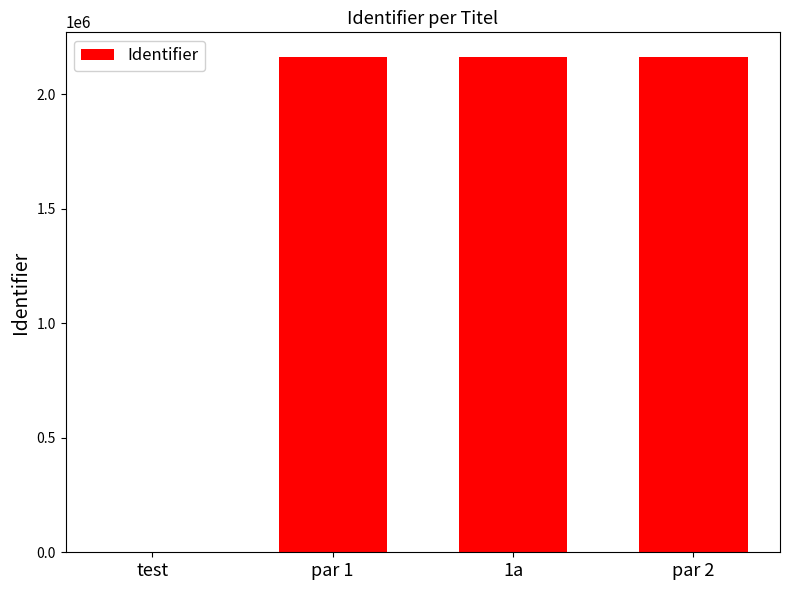

How many positive values are there?

3